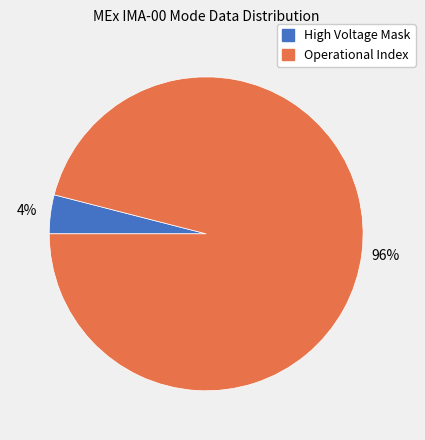

How many segments does this pie chart have?

2